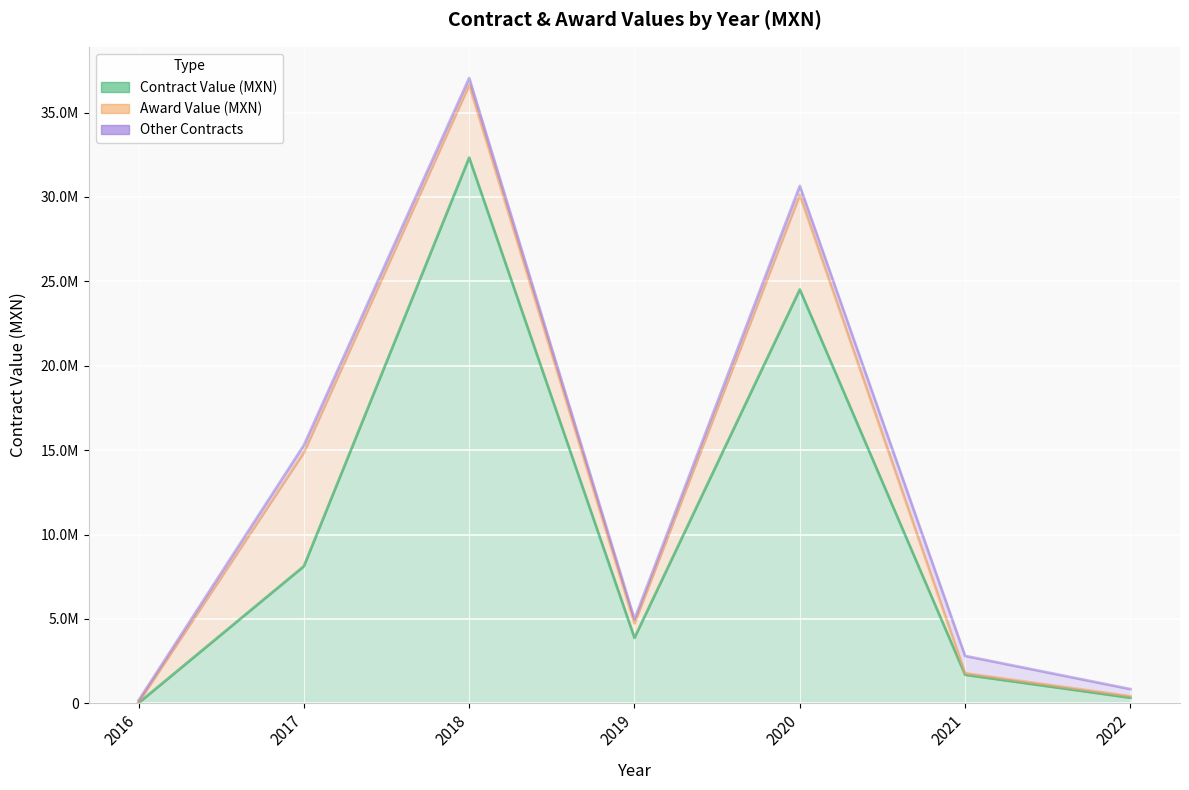

How many interior local valleys does the Other Contracts series have?

1